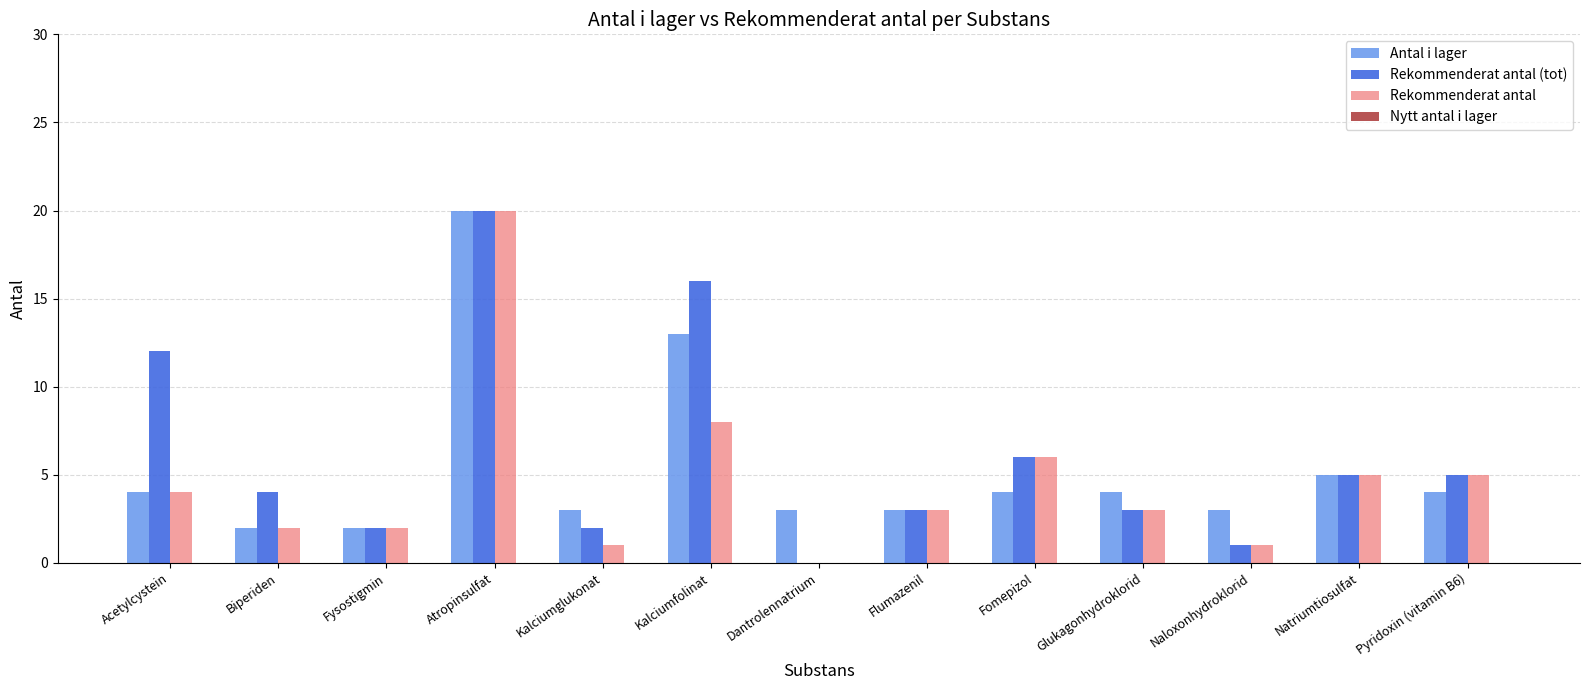

Is it true that Antal i lager equals 2 at Fysostigmin?

True